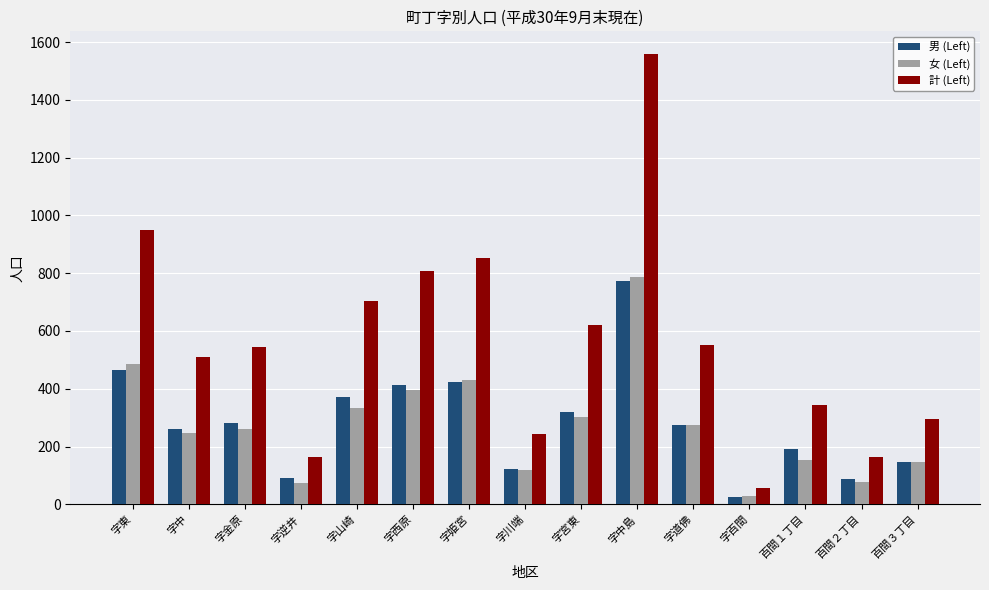

Where does the 女 (Left) series first go above 262?

字東